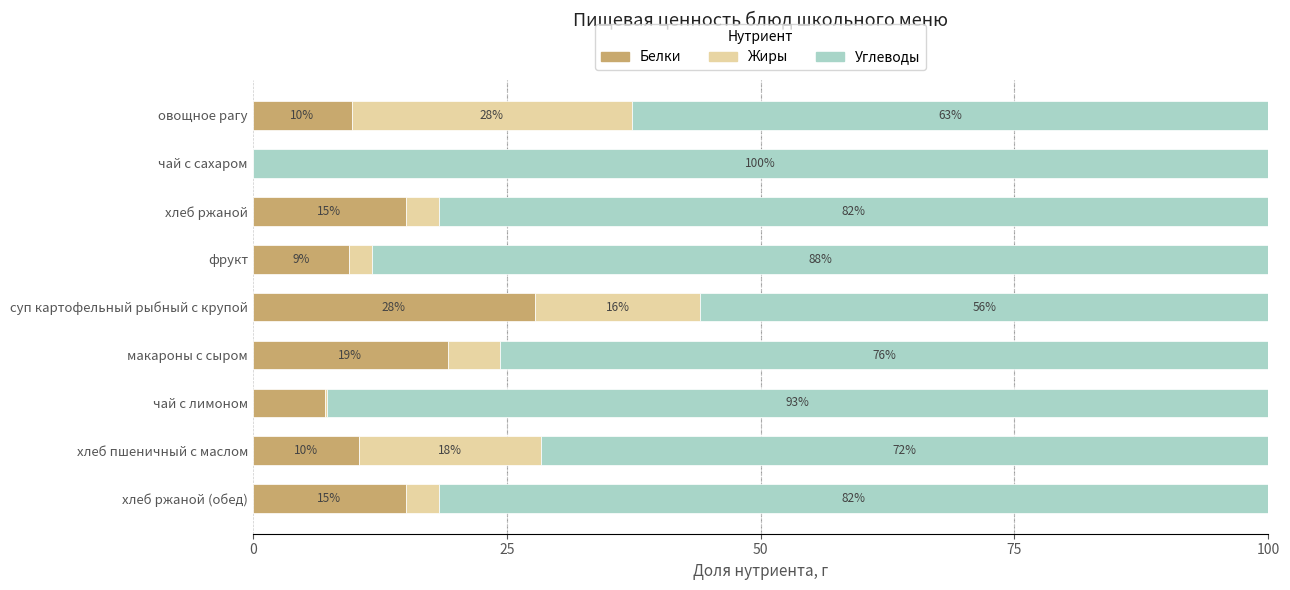

What is the total value across all series at хлеб ржаной?

100.0